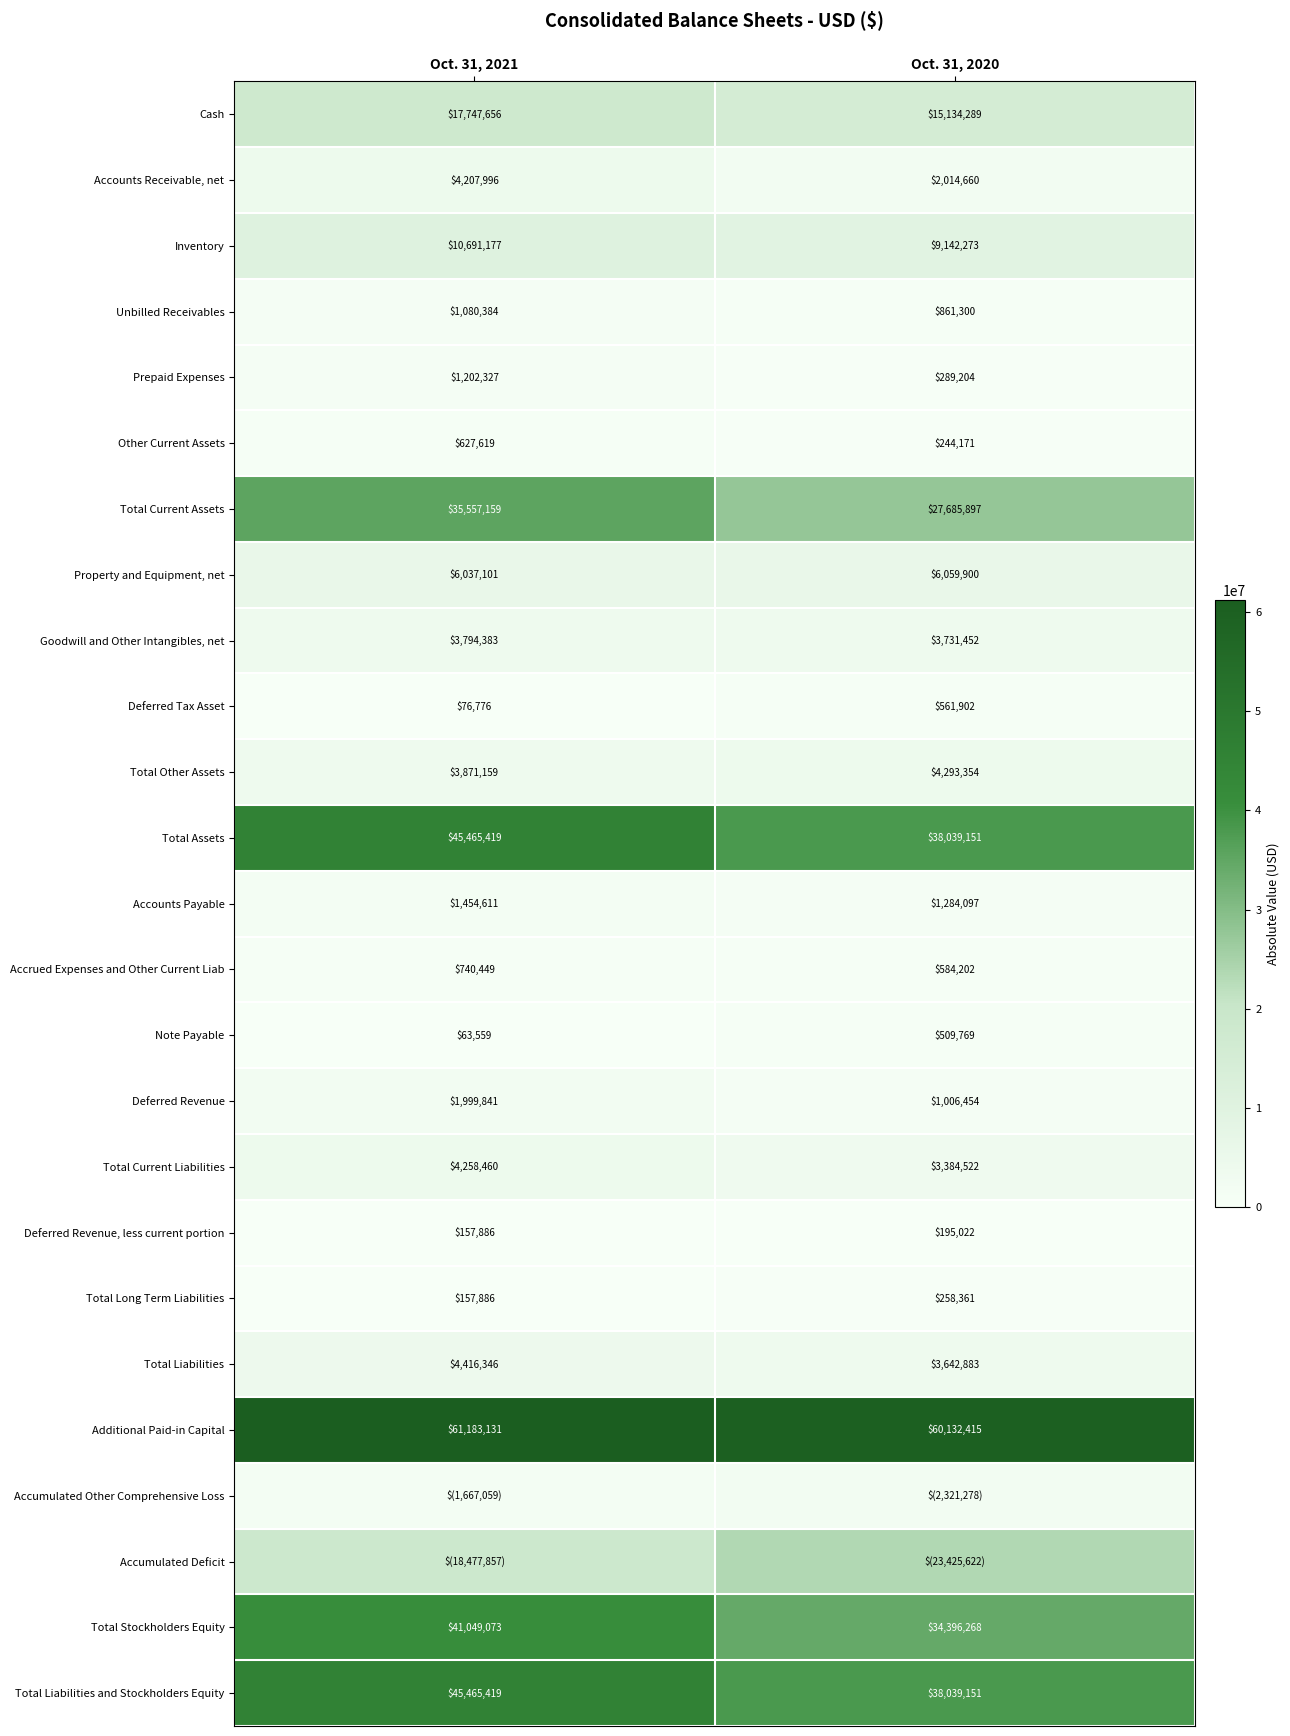

True or false: Additional Paid-in Capital has a value of 28935849 at Oct. 31, 2020.

False